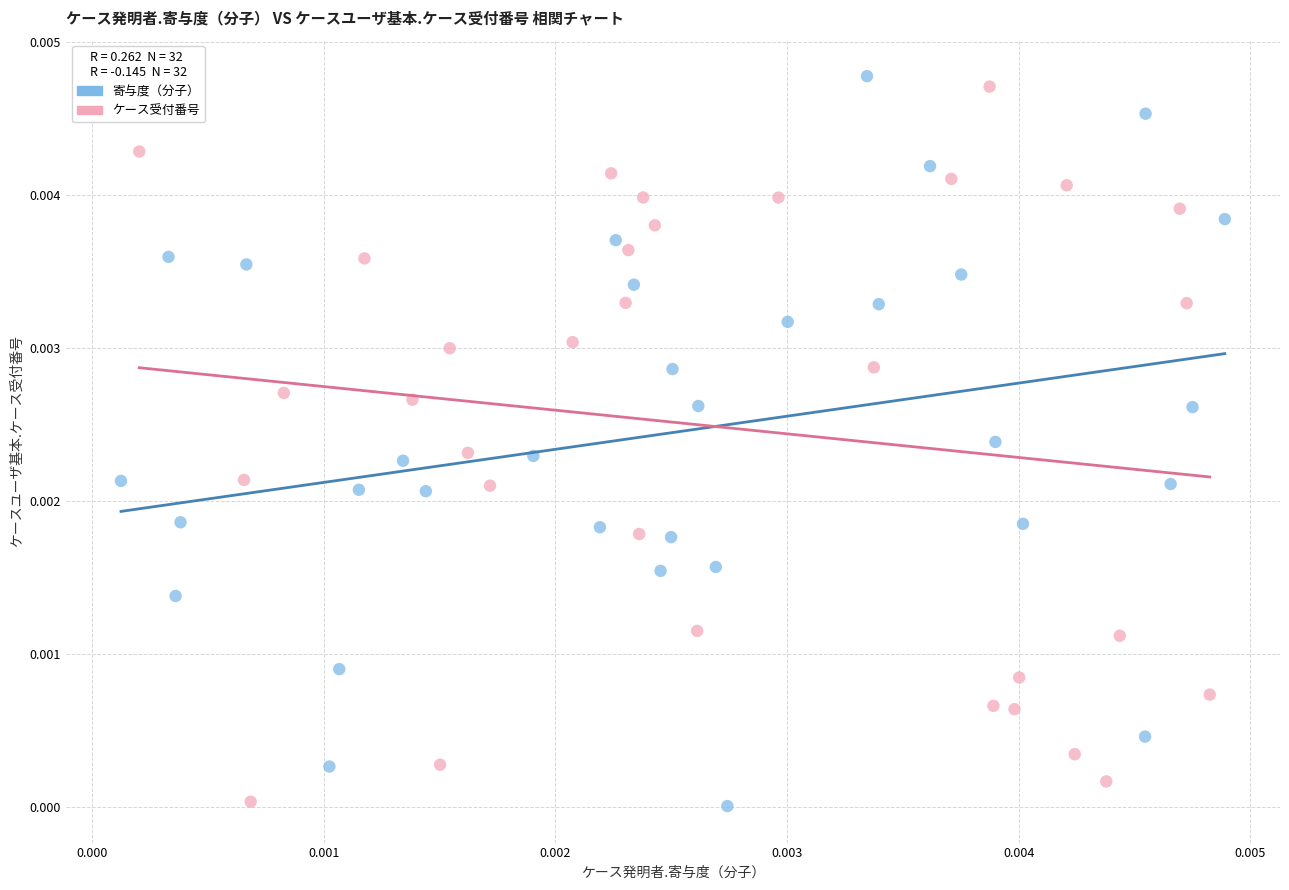

What are all the series names shown in the legend?

寄与度（分子）, ケース受付番号